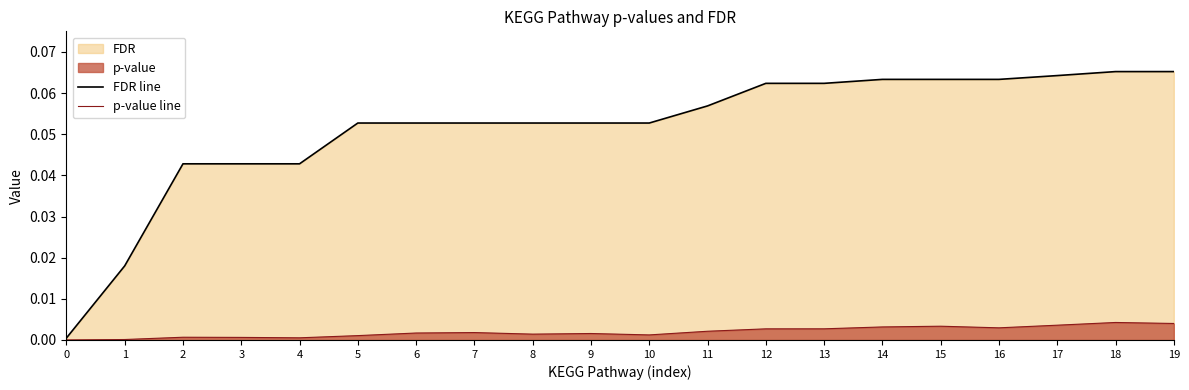

True or false: p-value line and FDR line intersect in this chart.

False